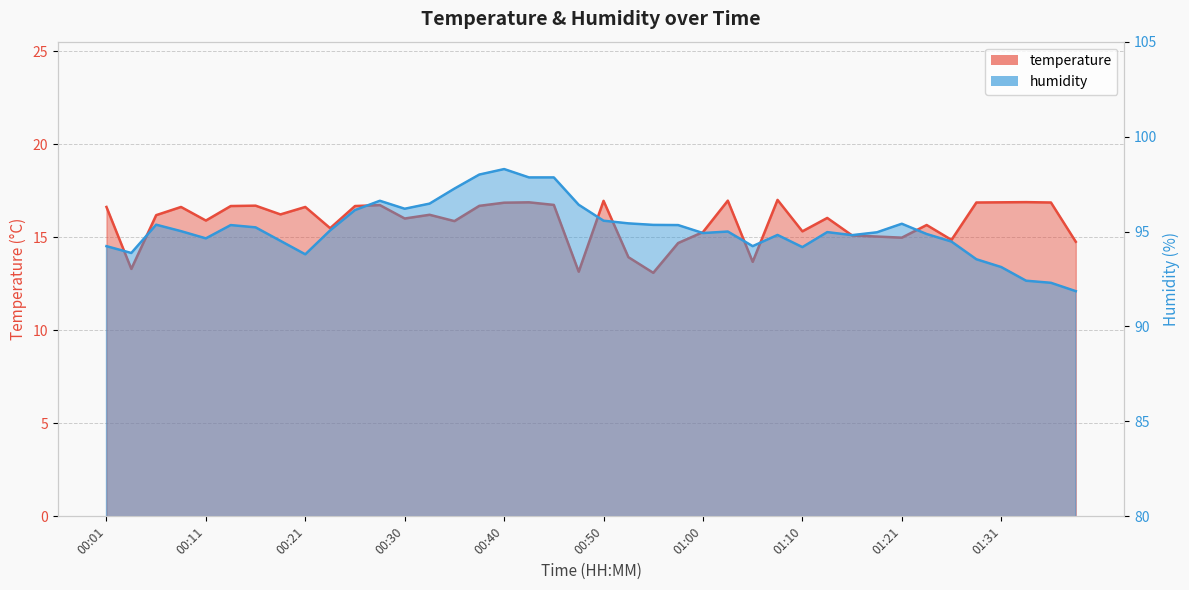

Which series has the largest range (max minus min)?

humidity